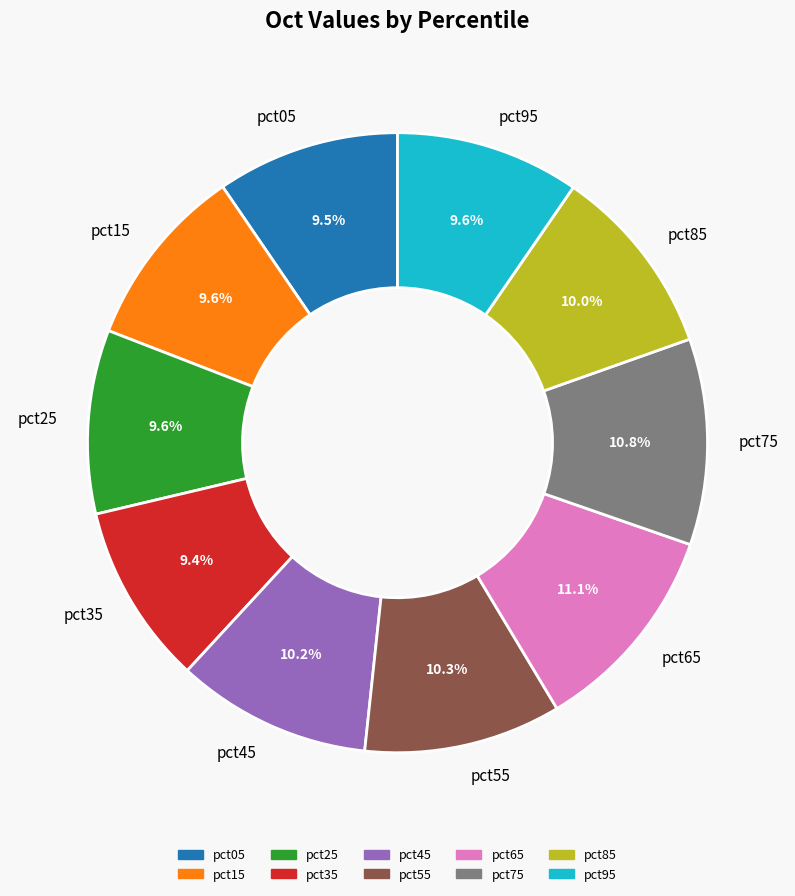

What percentage is the pct25 slice, to the nearest percent?

10%